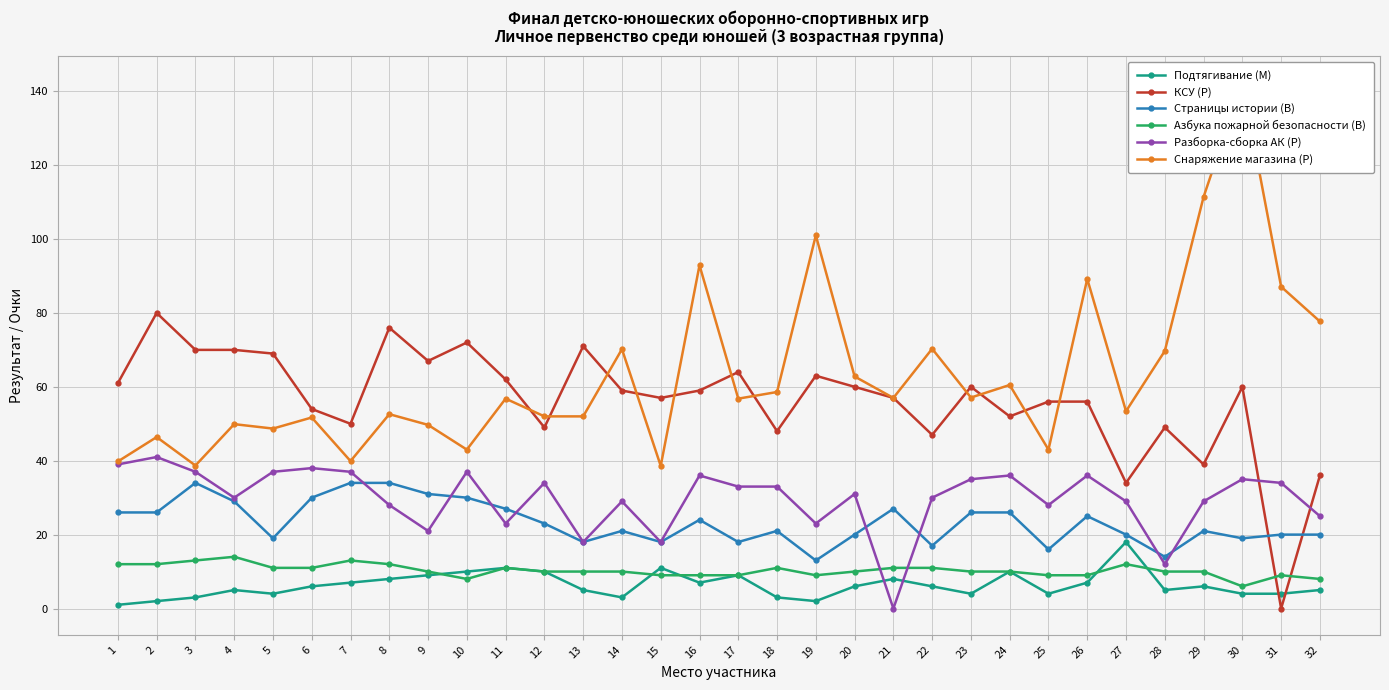

How many intersections are there between КСУ (Р) and Страницы истории (В)?

2